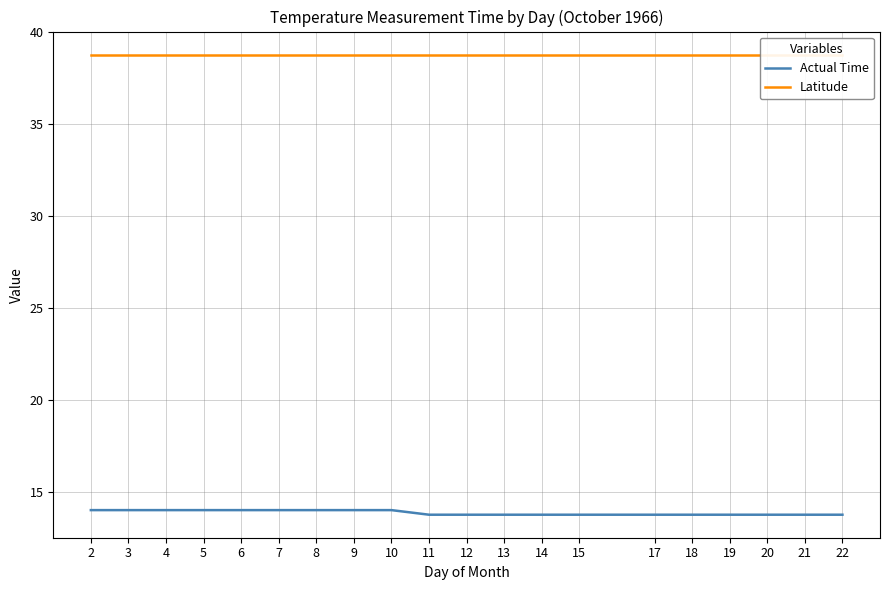

Reading left to right, list all the values displayed in this chart.

Actual Time: 2=14.0	3=14.0	4=14.0	5=14.0	6=14.0	7=14.0	8=14.0	9=14.0	10=14.0	11=13.8	12=13.8	13=13.8	14=13.8	15=13.8	17=13.8	18=13.8	19=13.8	20=13.8	21=13.8	22=13.8
Latitude: 2=38.8	3=38.8	4=38.8	5=38.8	6=38.8	7=38.8	8=38.8	9=38.8	10=38.8	11=38.8	12=38.8	13=38.8	14=38.8	15=38.8	17=38.8	18=38.8	19=38.8	20=38.8	21=38.8	22=38.8